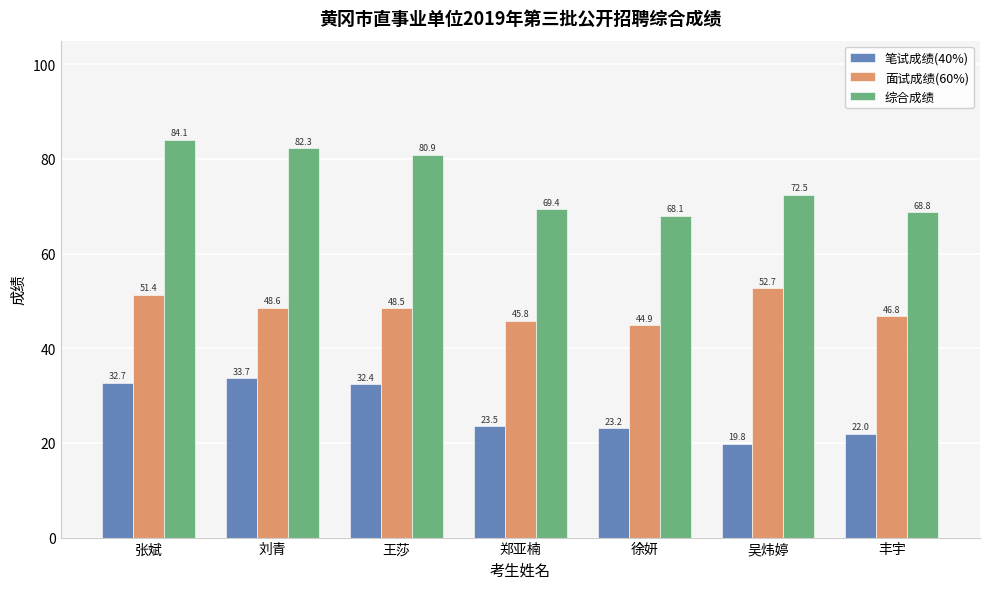

What is the smallest value displayed?

19.8